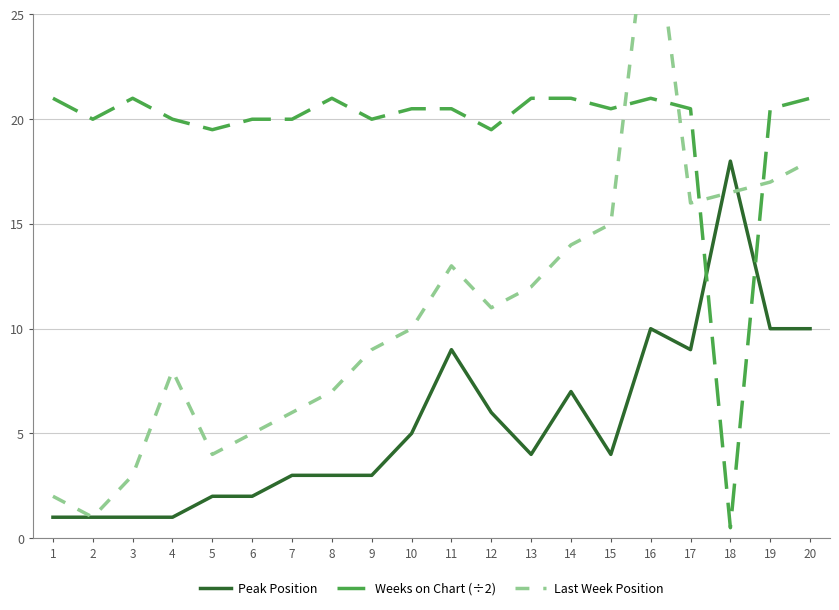

Does the chart have visible grid lines?

Yes